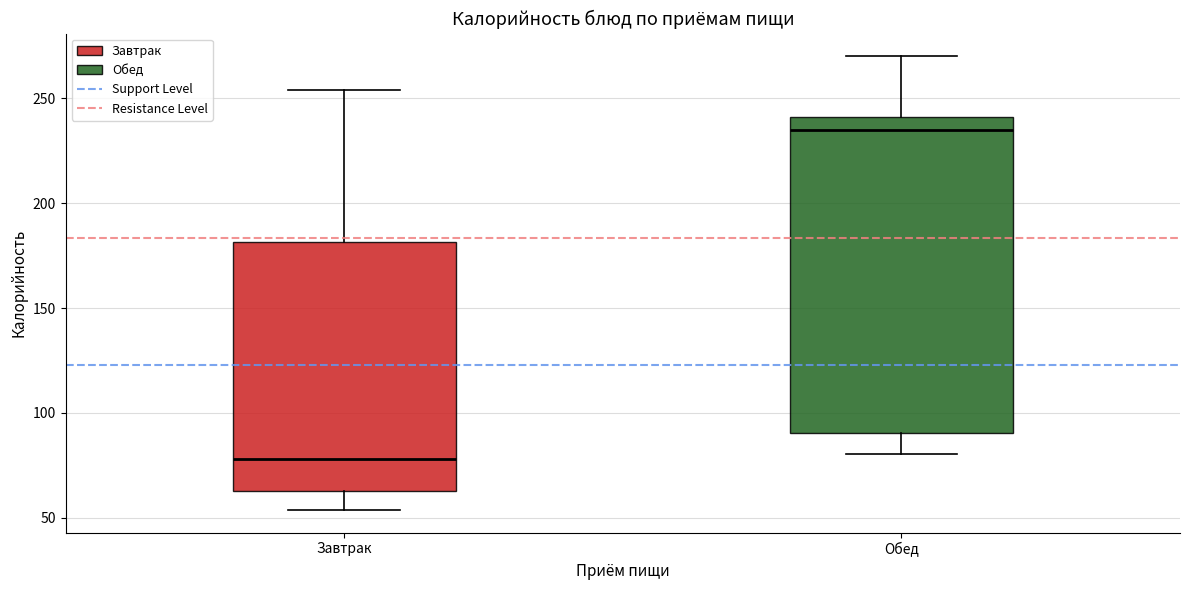

Which box has the highest median line?

Обед